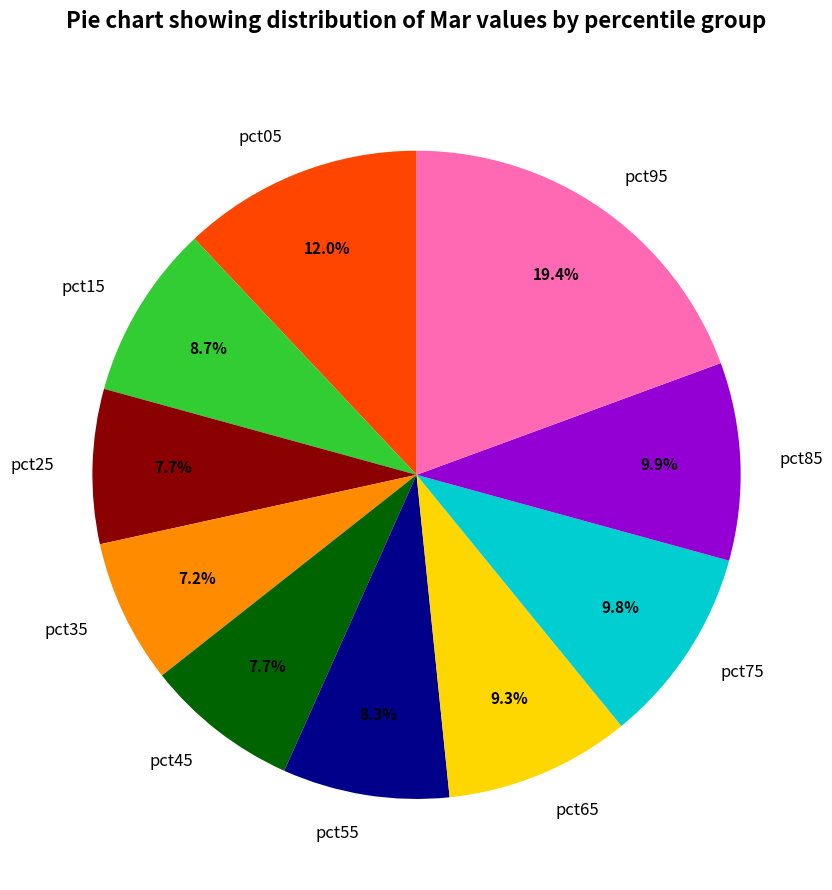

Which slice is the largest?

pct95